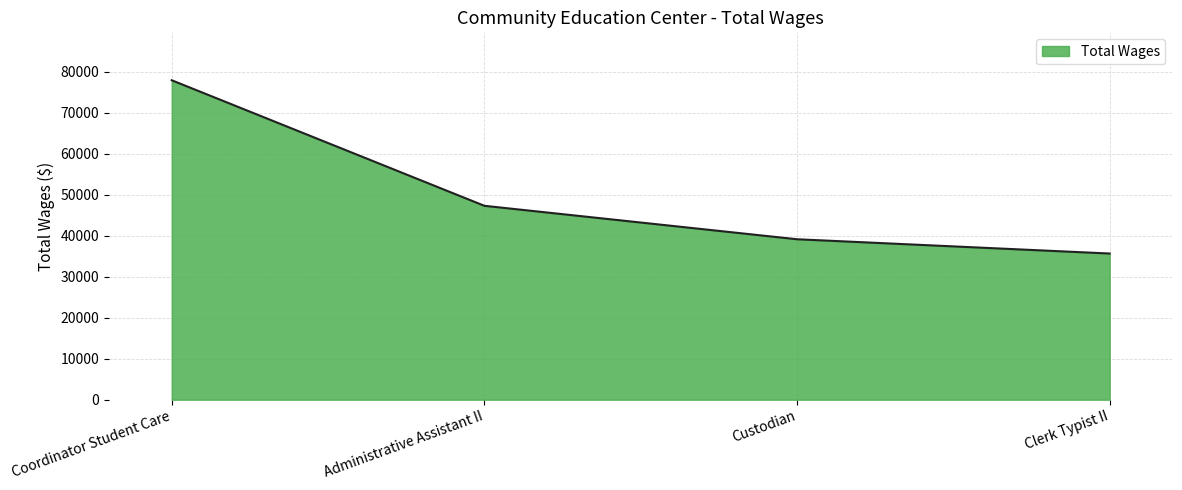

True or false: the data shows 35643 at Clerk Typist II.

True